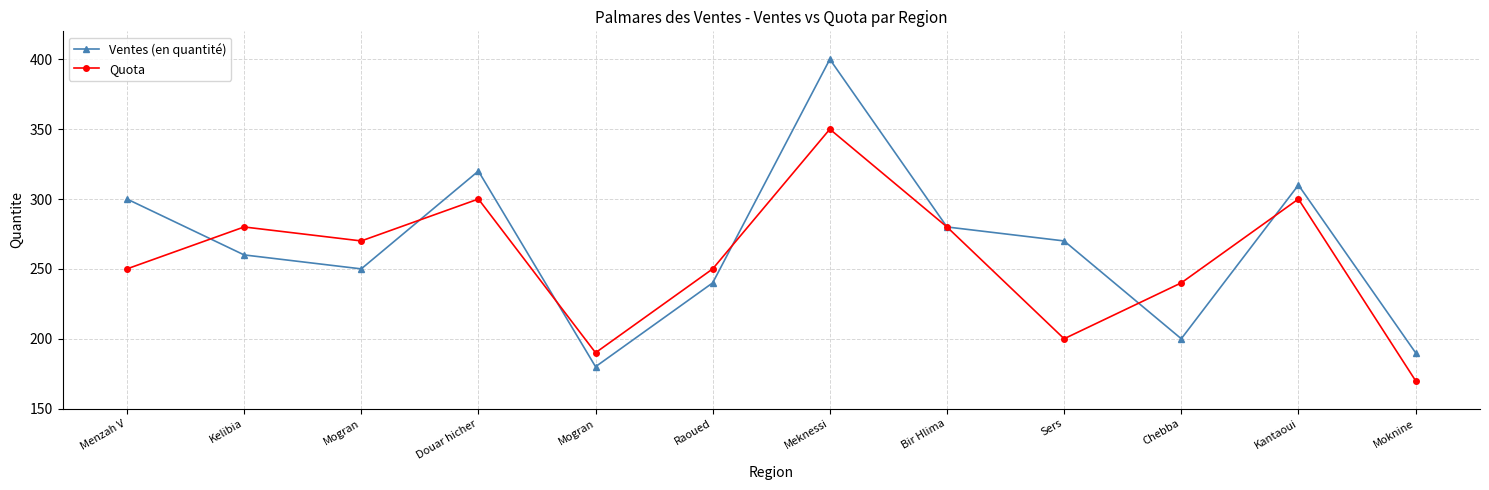

Reading left to right, what are all the values shown in this chart?

Ventes (en quantité): 300	260	250	320	180	240	400	280	270	200	310	190
Quota: 250	280	270	300	190	250	350	280	200	240	300	170